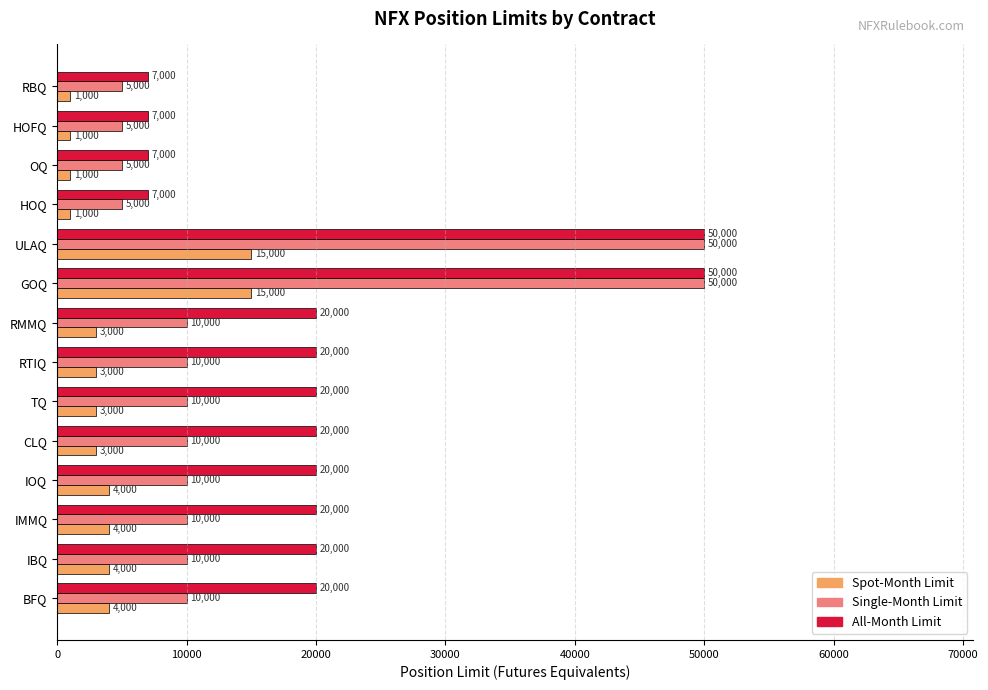

What is the lowest value of the Single-Month Limit series?

5000